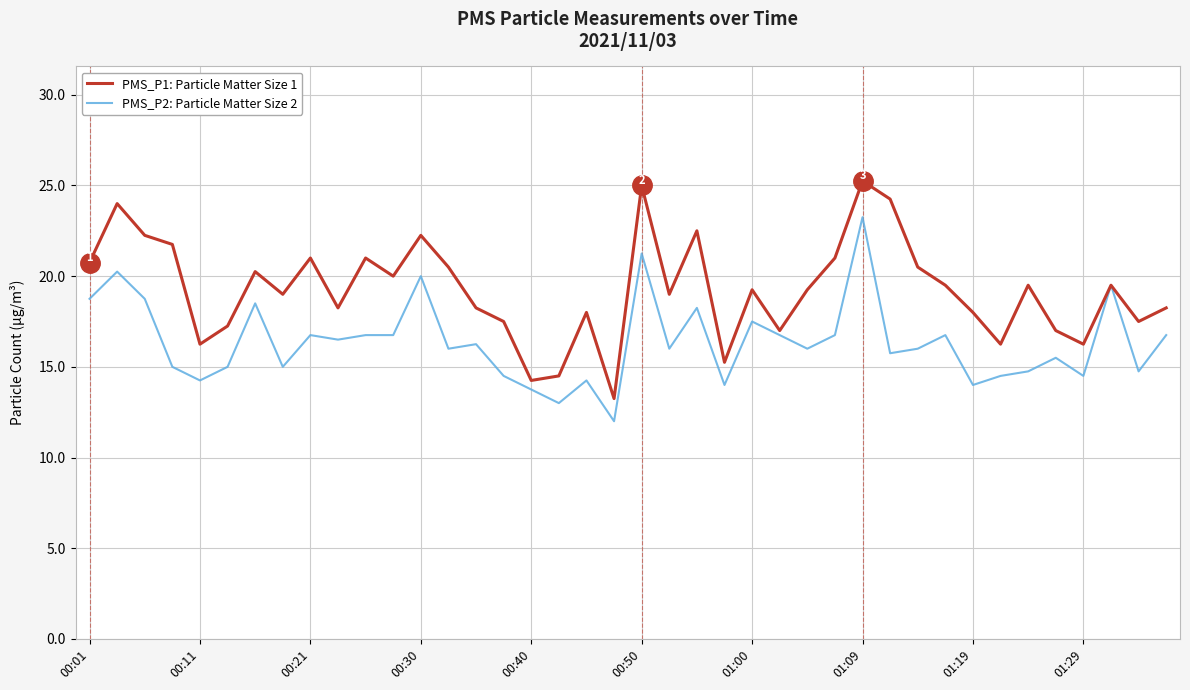

Which series has the largest total across all categories?

PMS_P1: Particle Matter Size 1